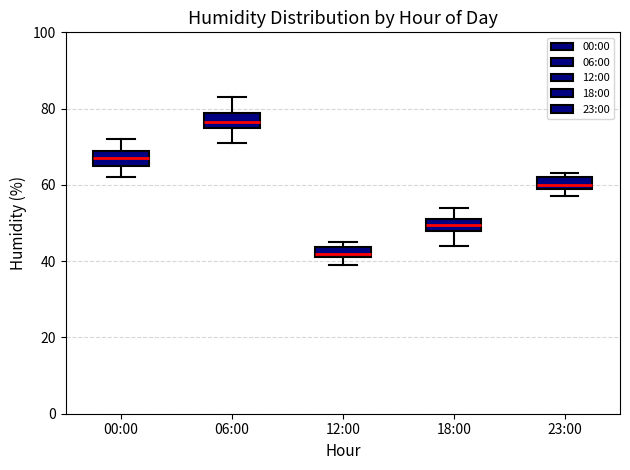

Where is the upper edge of the box for 23:00 on the y-axis? The values are not printed on the chart, so give them approximately, as read against the axis.

62